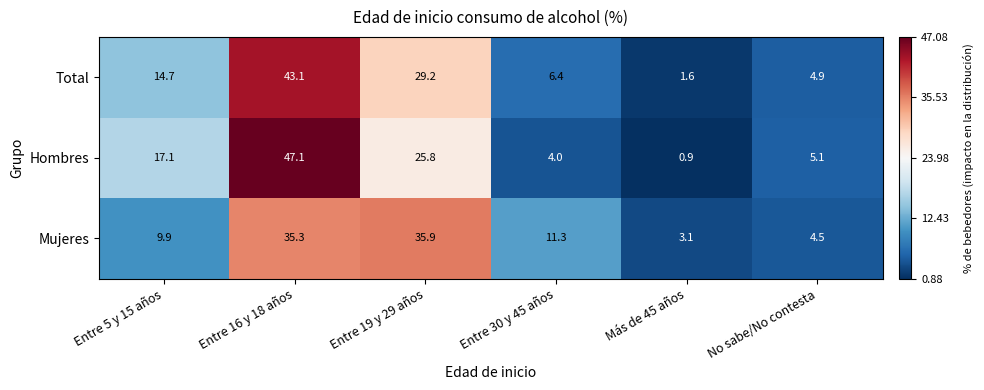

How many data points in Total are less than 14?

3